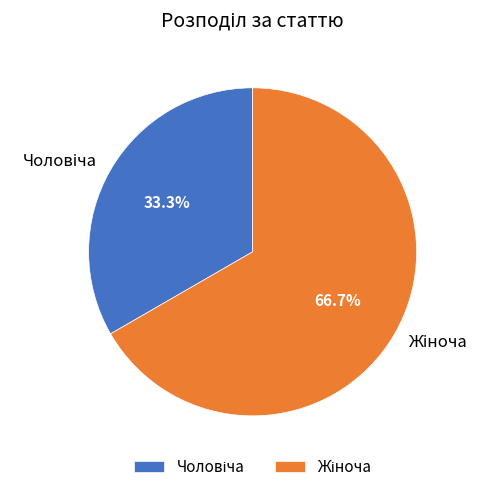

Is there a majority slice in this chart?

Yes